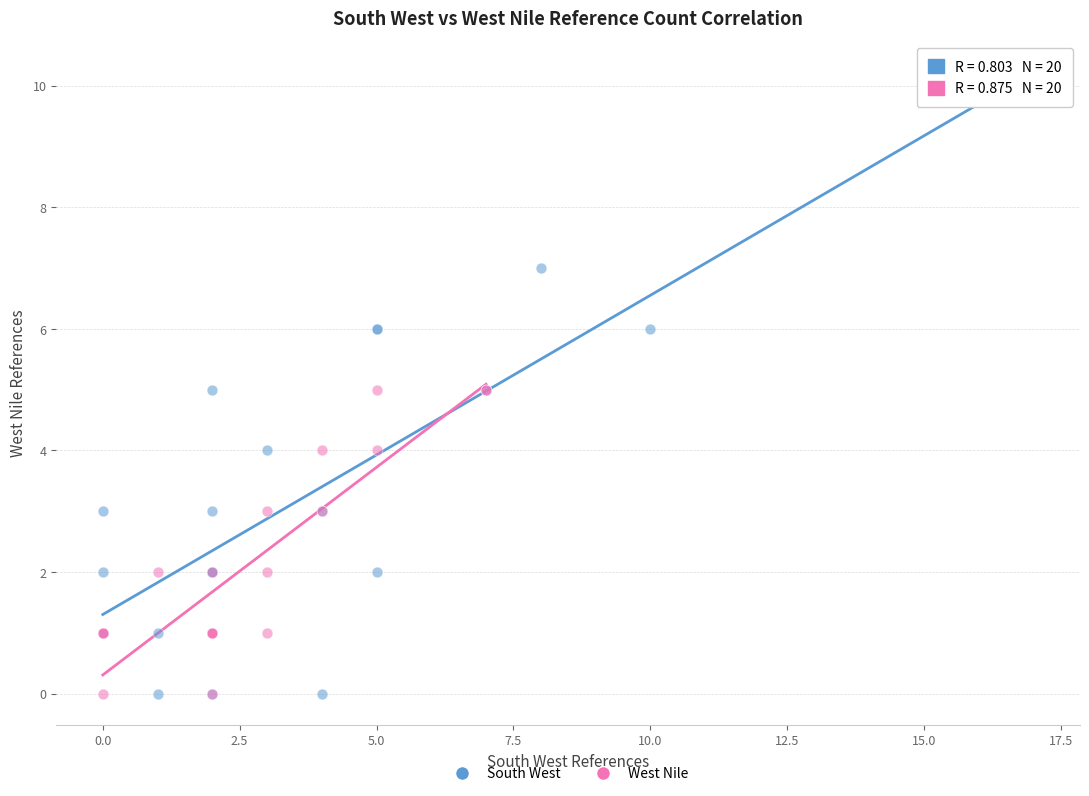

Which series reaches the maximum Y coordinate?

South West